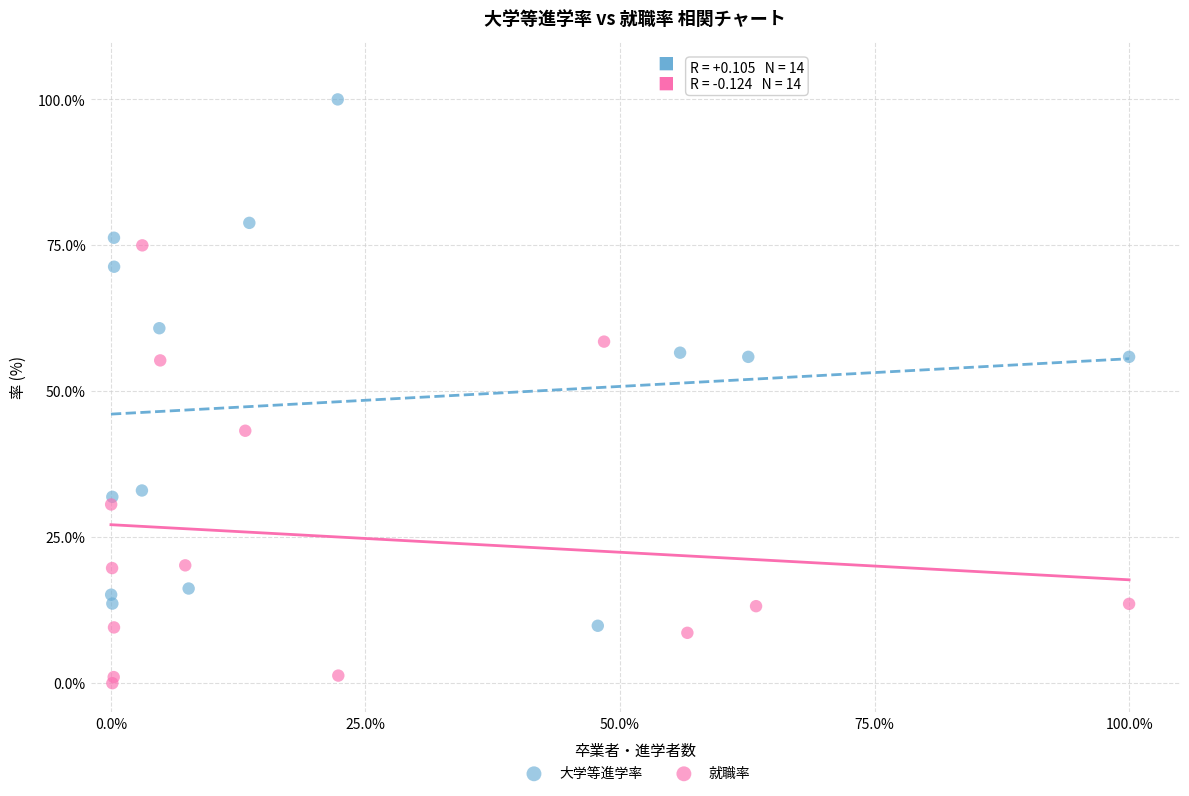

Which series has the widest spread of Y values?

大学等進学率